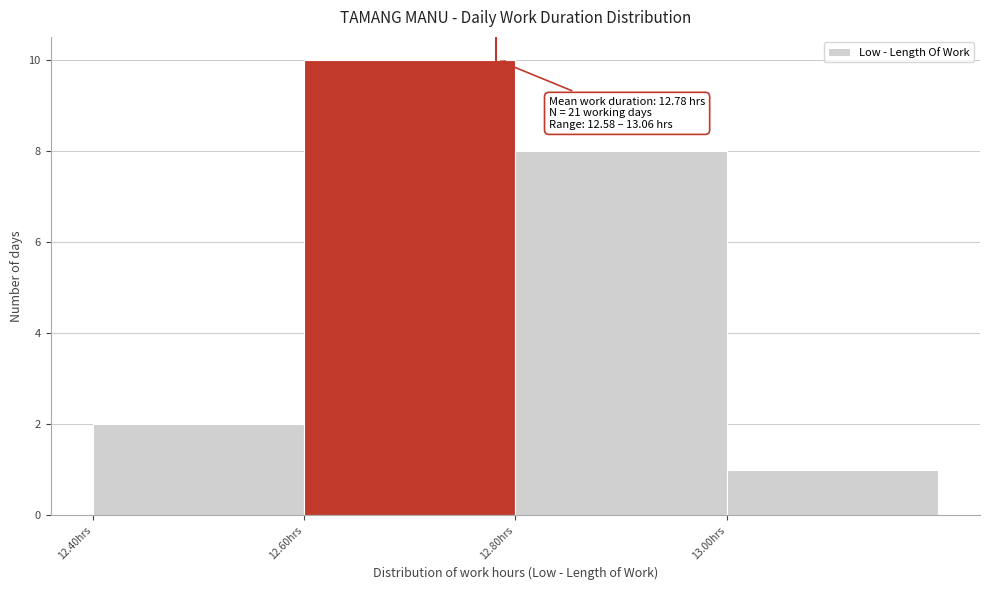

Over which range of the x-axis is the bar tallest?

12.6 to 12.8